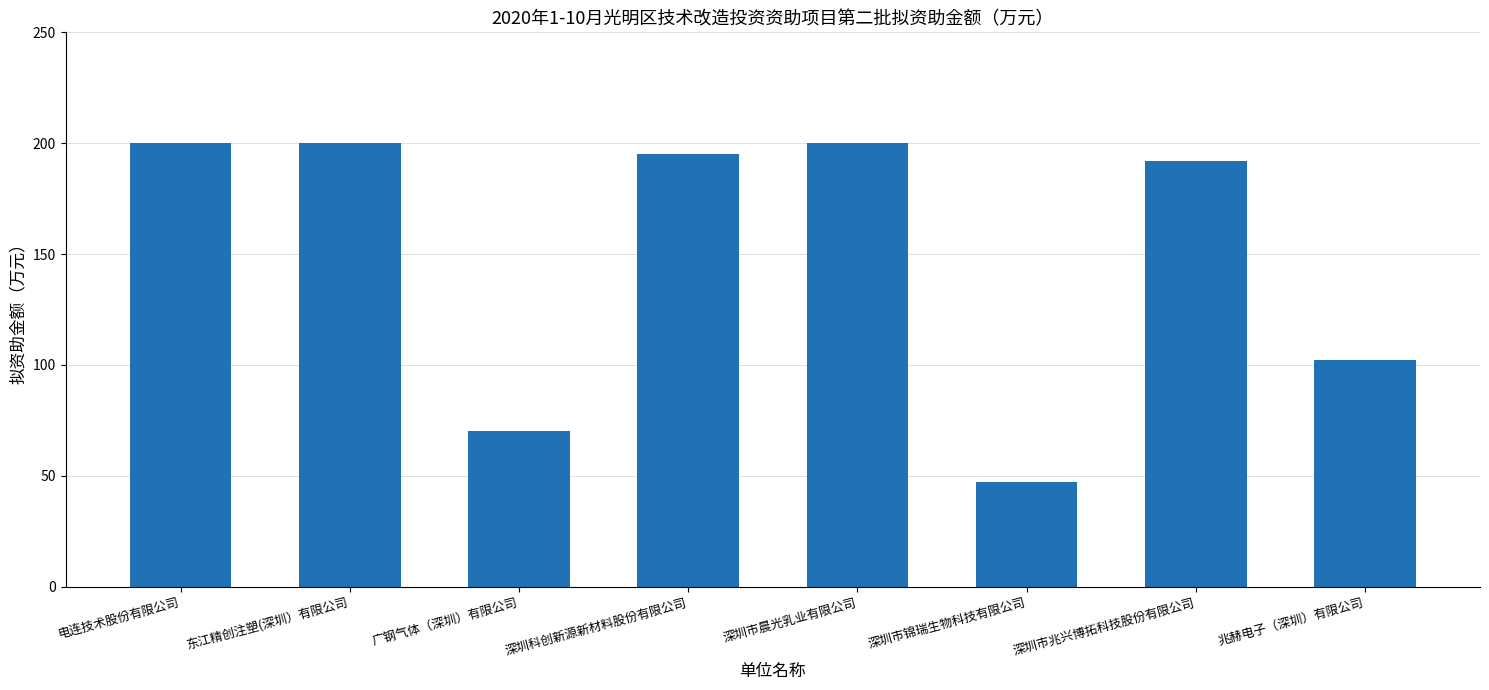

What is the value of the 7th bar from the left?

192